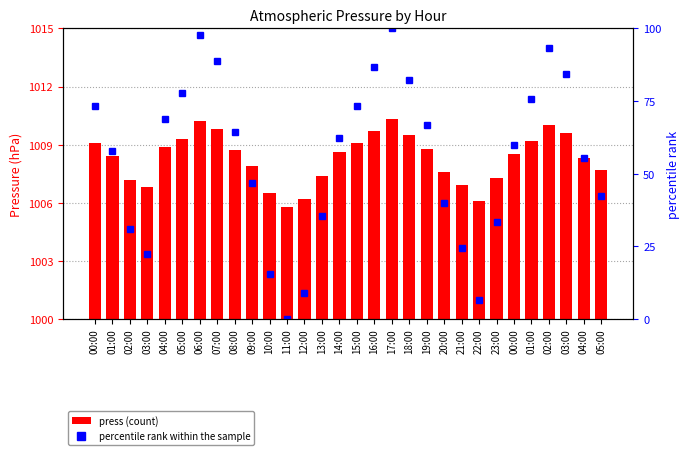

Reading right to left, transcribe all the data shown in this chart.

press: 1007.7	1008.3	1009.6	1010.0	1009.2	1008.5	1007.3	1006.1	1006.9	1007.6	1008.8	1009.5	1010.3	1009.7	1009.1	1008.6	1007.4	1006.2	1005.8	1006.5	1007.9	1008.7	1009.8	1010.2	1009.3	1008.9	1006.8	1007.2	1008.4	1009.1
percentile rank within the sample: 42.2	55.6	84.4	93.3	75.6	60.0	33.3	6.7	24.4	40.0	66.7	82.2	100.0	86.7	73.3	62.2	35.6	8.9	0.0	15.6	46.7	64.4	88.9	97.8	77.8	68.9	22.2	31.1	57.8	73.3